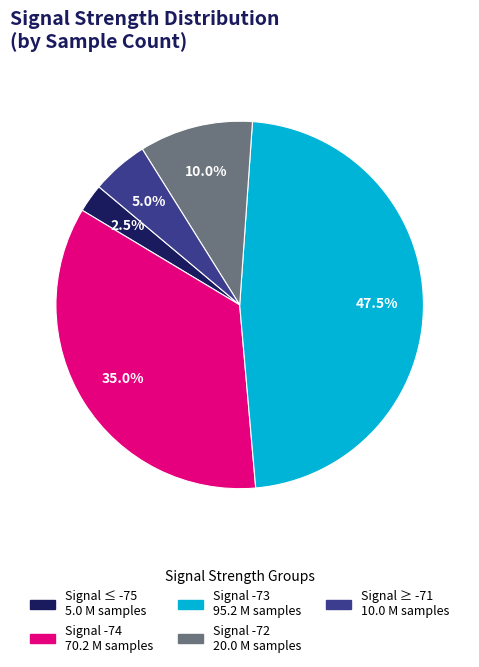

Does any single category account for the majority?

No